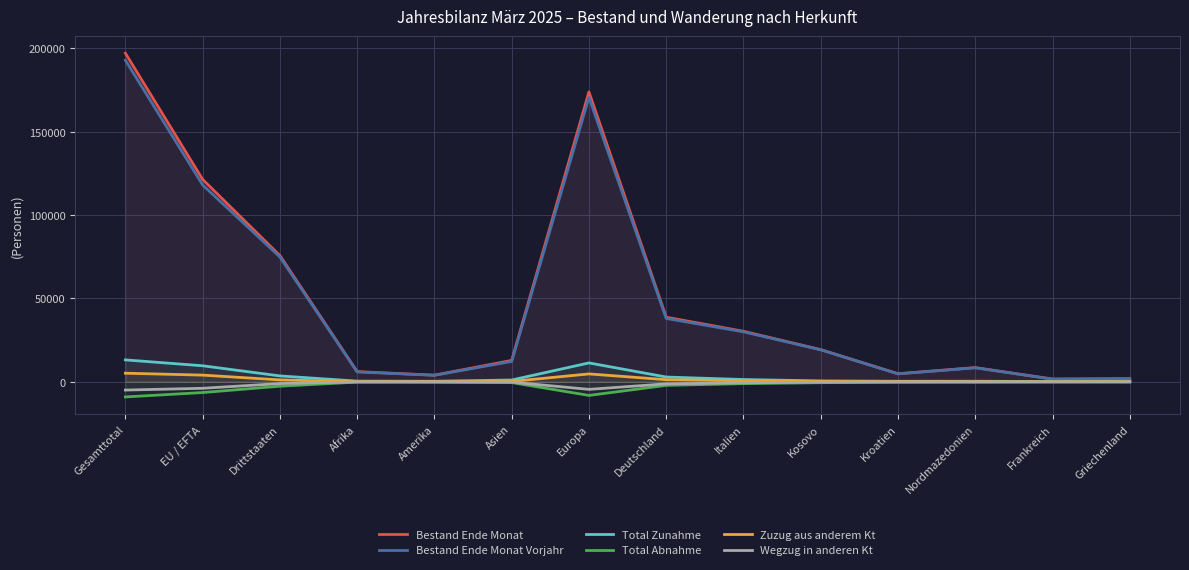

At Amerika, list the series in order from smallest to largest.

Total Abnahme, Wegzug in anderen Kt, Zuzug aus anderem Kt, Total Zunahme, Bestand Ende Monat Vorjahr, Bestand Ende Monat